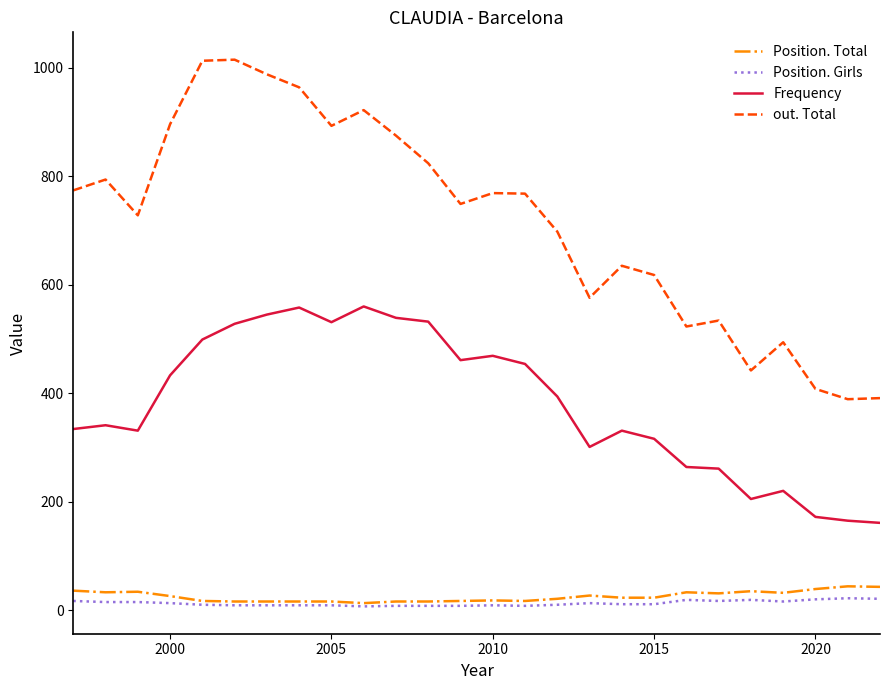

What is the sum of all Position. Total values?

658